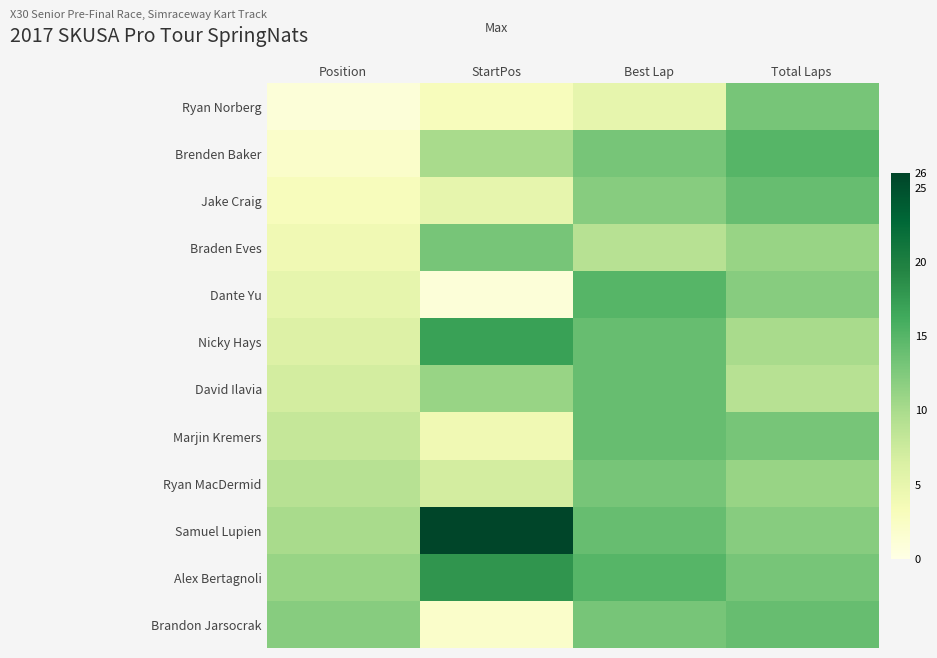

Reading left to right, transcribe all the data shown in this chart.

Ryan Norberg: Position=1	StartPos=3	Best Lap=5	Total Laps=13
Brenden Baker: Position=2	StartPos=10	Best Lap=13	Total Laps=15
Jake Craig: Position=3	StartPos=5	Best Lap=12	Total Laps=14
Braden Eves: Position=4	StartPos=13	Best Lap=9	Total Laps=11
Dante Yu: Position=5	StartPos=1	Best Lap=15	Total Laps=12
Nicky Hays: Position=6	StartPos=17	Best Lap=14	Total Laps=10
David Ilavia: Position=7	StartPos=11	Best Lap=14	Total Laps=9
Marjin Kremers: Position=8	StartPos=4	Best Lap=14	Total Laps=13
Ryan MacDermid: Position=9	StartPos=7	Best Lap=13	Total Laps=11
Samuel Lupien: Position=10	StartPos=26	Best Lap=14	Total Laps=12
Alex Bertagnoli: Position=11	StartPos=18	Best Lap=15	Total Laps=13
Brandon Jarsocrak: Position=12	StartPos=2	Best Lap=13	Total Laps=14